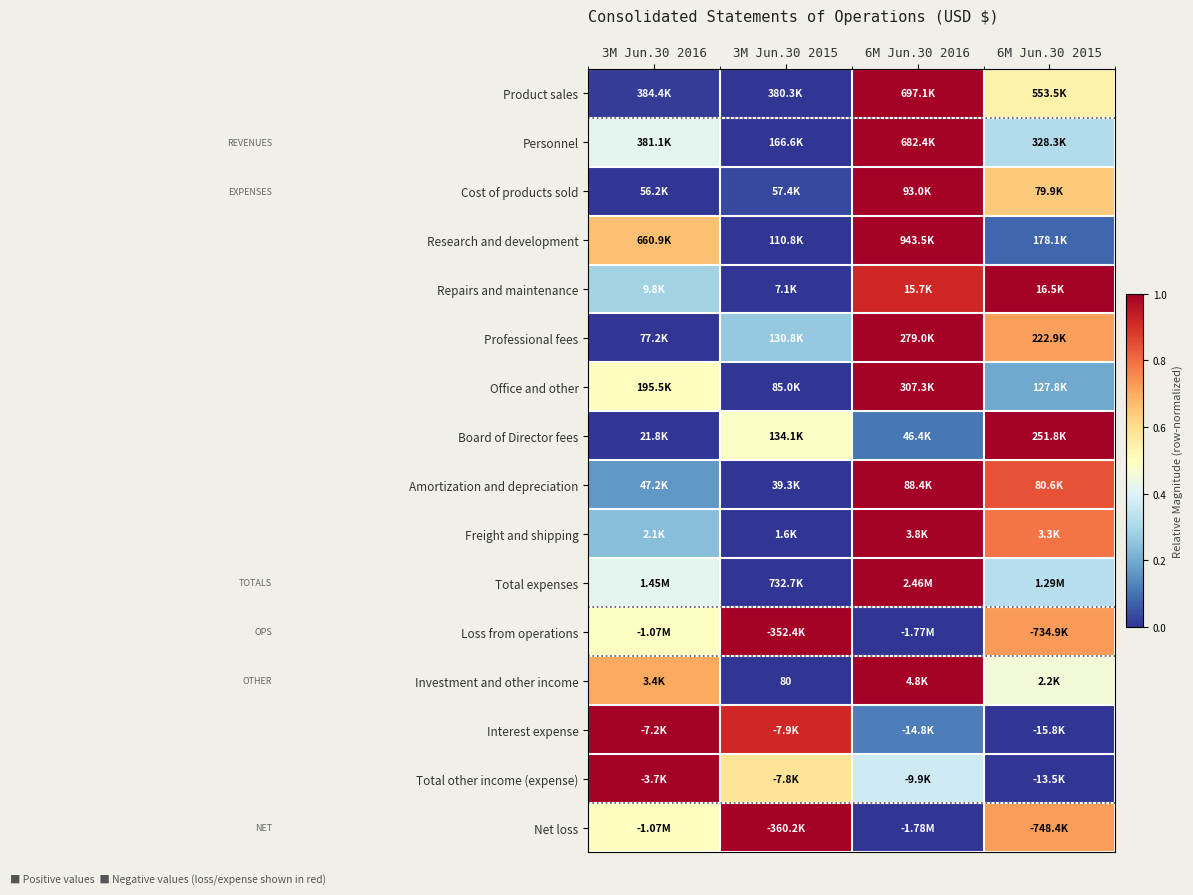

List the labels in order of Loss from operations value, largest first.

3M Jun.30 2015, 6M Jun.30 2015, 3M Jun.30 2016, 6M Jun.30 2016